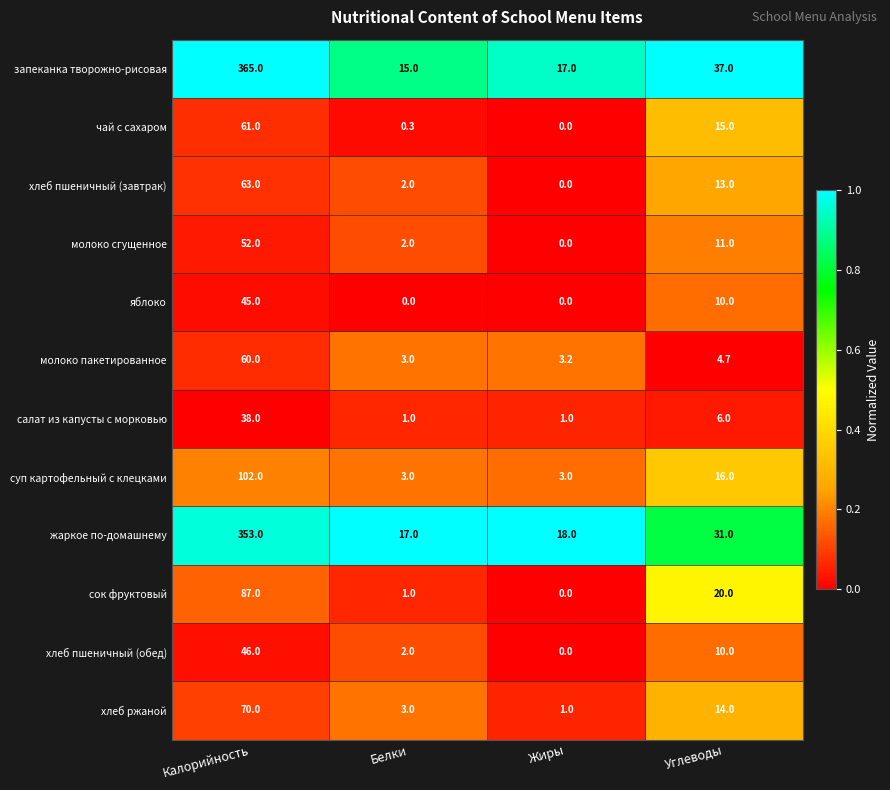

Which series has the largest total across all categories?

запеканка творожно-рисовая